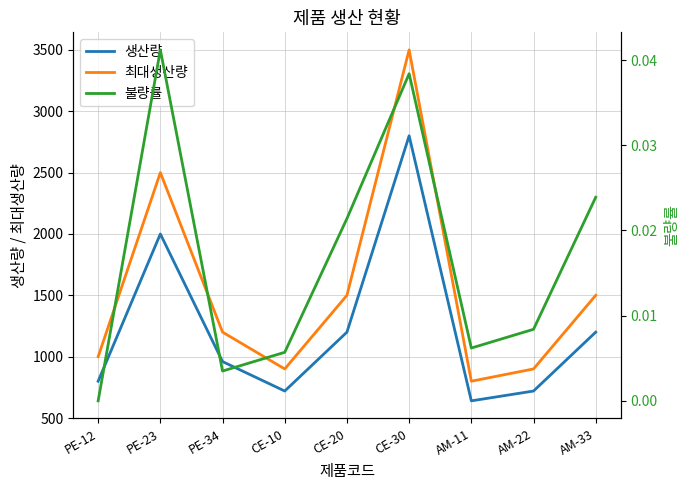

How many lines are shown in the chart?

3